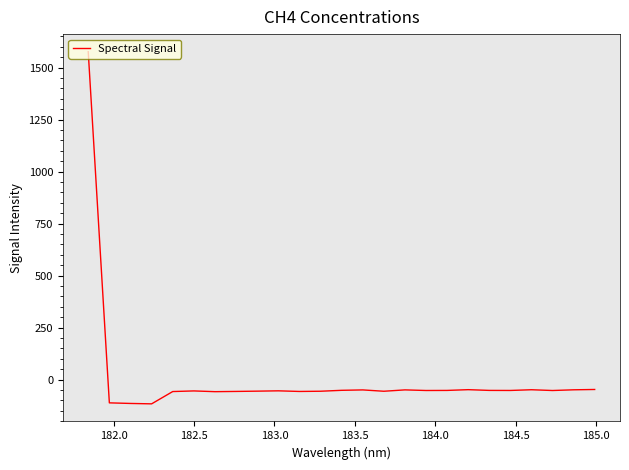

How many negative values are there?

24